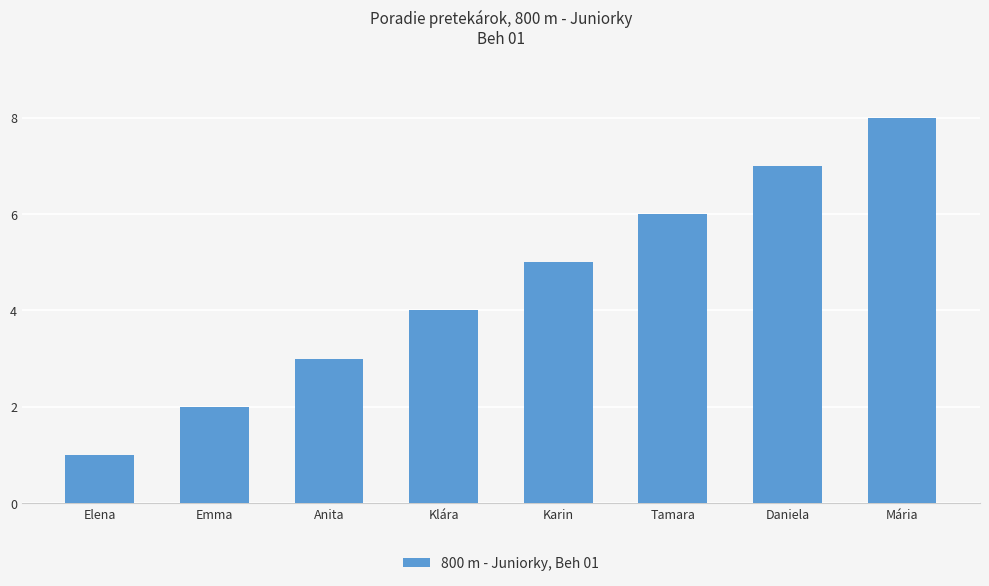

What position from the left is Klára?

4